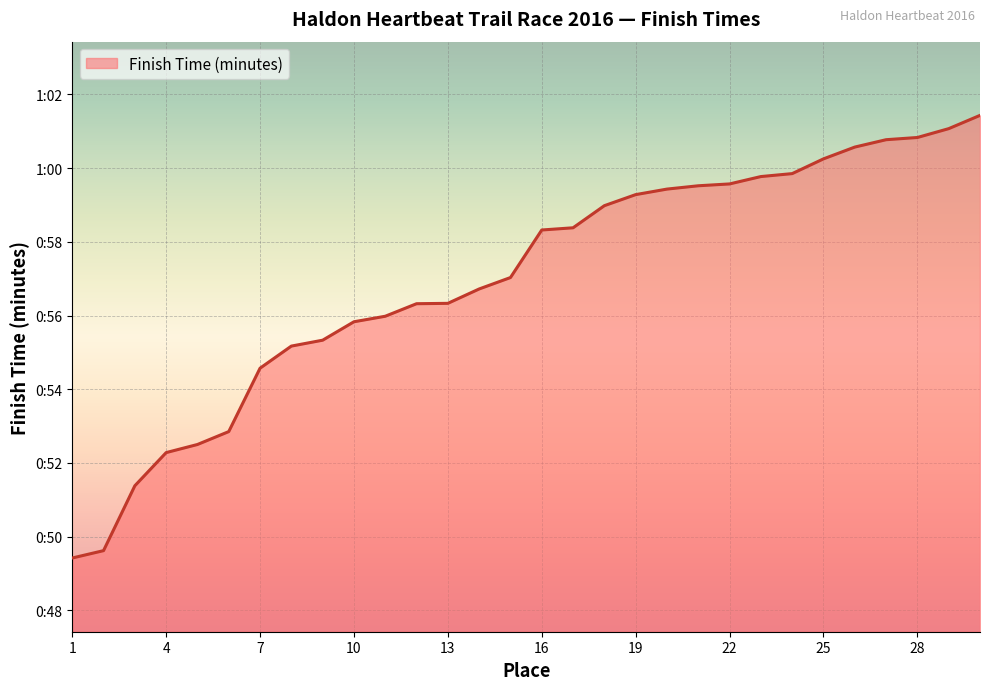

Does the chart have visible grid lines?

Yes